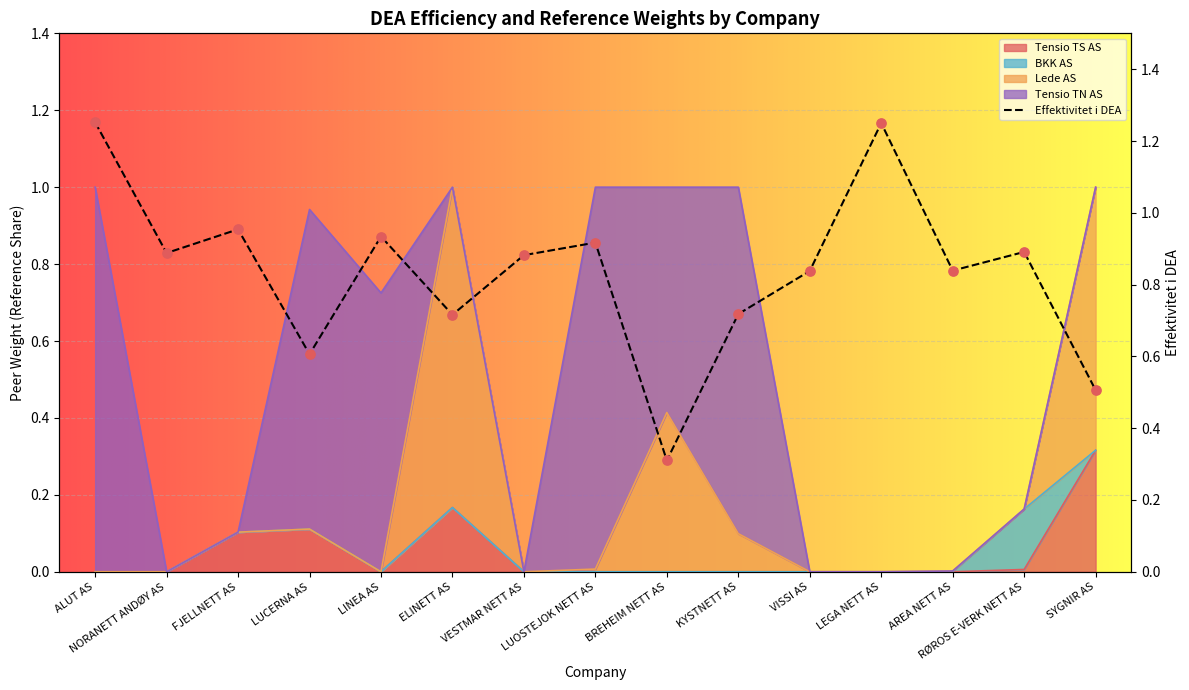

The value of Tensio TS AS at LINEA AS is 0.0. True or false?

True